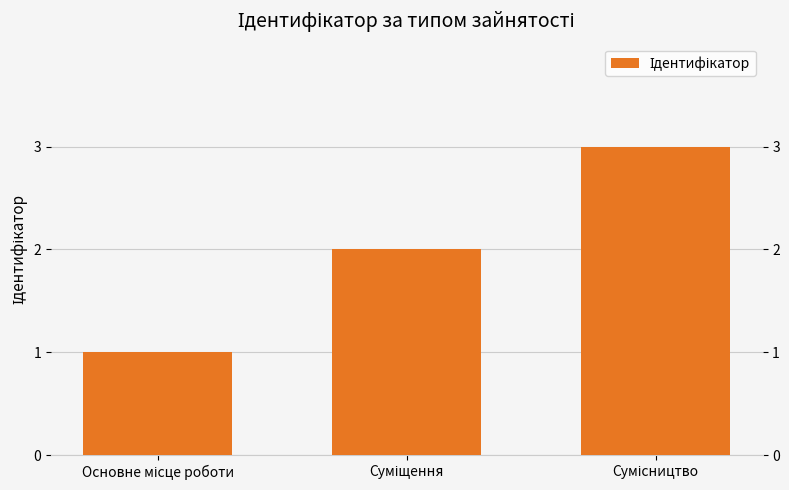

What is the maximum value shown in the chart?

3